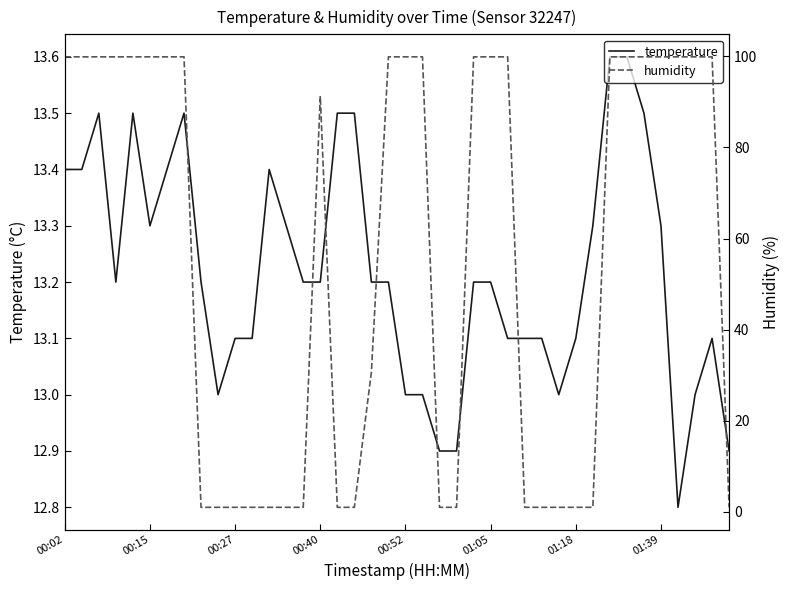

Rank the series at 8 from highest to lowest value.

temperature, humidity